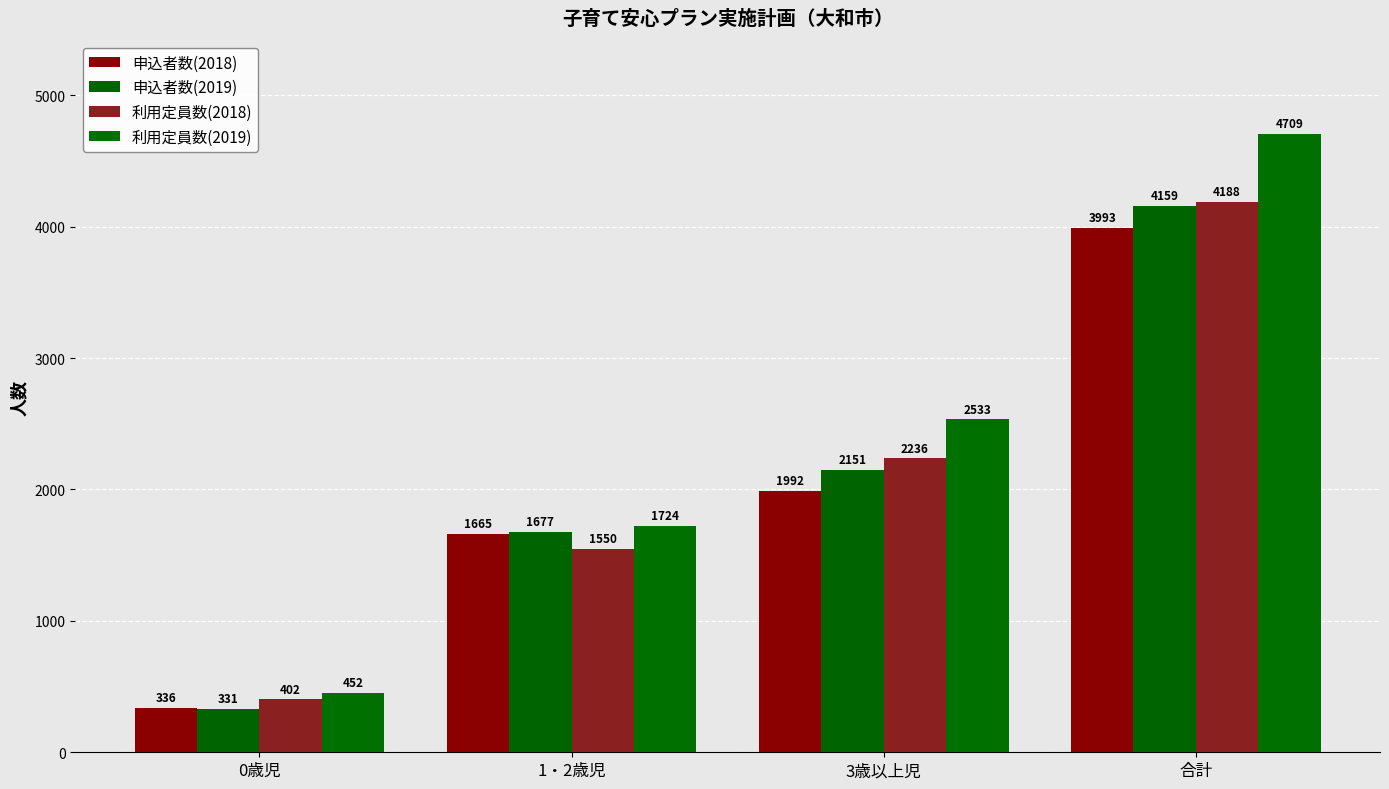

What is the label of the 3rd bar from the left?

3歳以上児